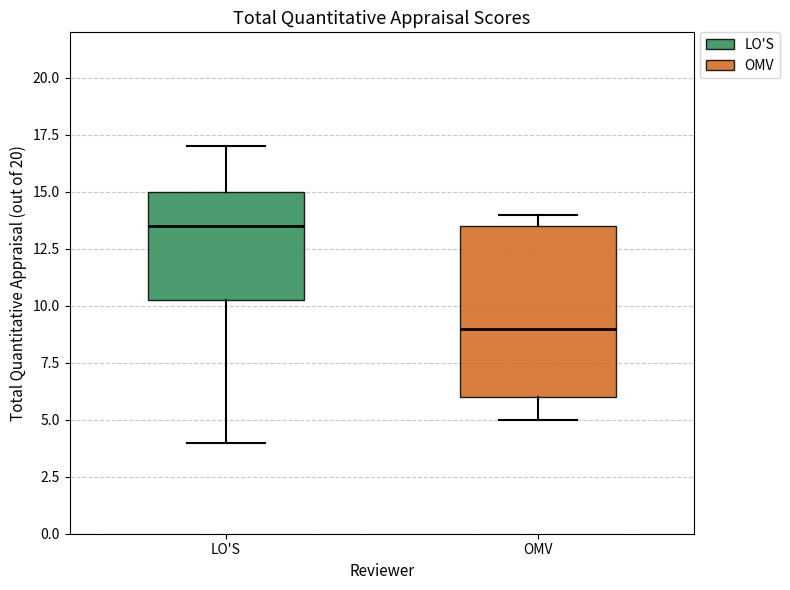

Reading left to right, transcribe this box plot: for each box, give where its median line is, the range the box spans, and where its two whiskers end, as read against the y-axis. The values are not printed on the chart, so give them approximately, as read against the axis.

LO'S: median 13.5, box 10.5 to 15.0, whiskers 4.0 to 17.0
OMV: median 9.0, box 6.0 to 13.5, whiskers 5.0 to 14.0